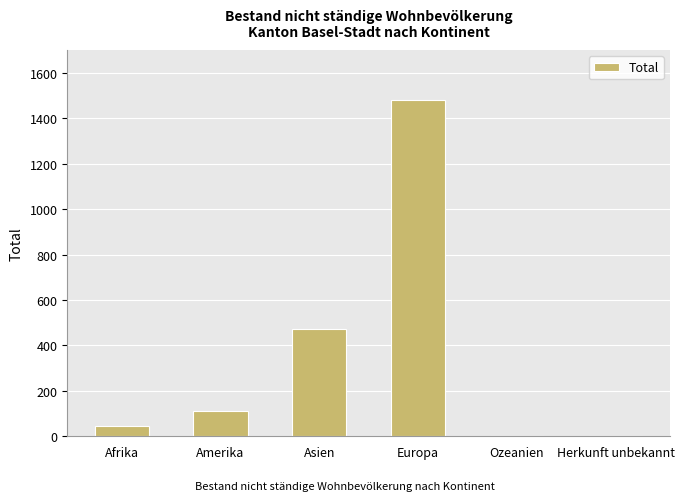

Which has a higher value, Ozeanien or Amerika?

Amerika